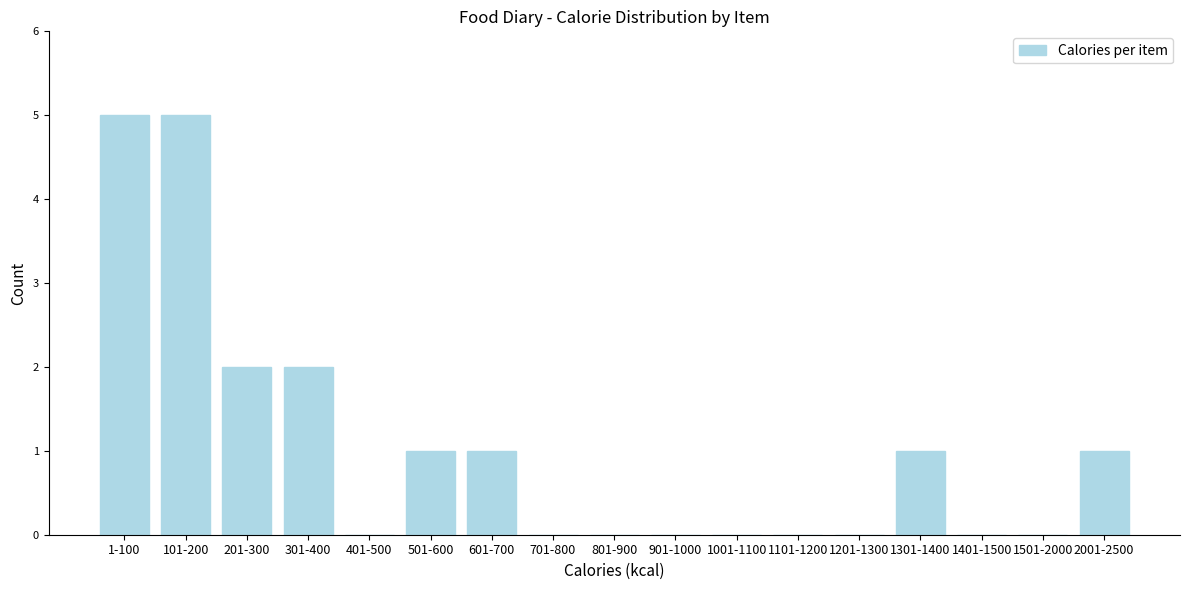

Reading right to left, transcribe all the data shown in this chart.

2001-2500=1	1501-2000=0	1401-1500=0	1301-1400=1	1201-1300=0	1101-1200=0	1001-1100=0	901-1000=0	801-900=0	701-800=0	601-700=1	501-600=1	401-500=0	301-400=2	201-300=2	101-200=5	1-100=5